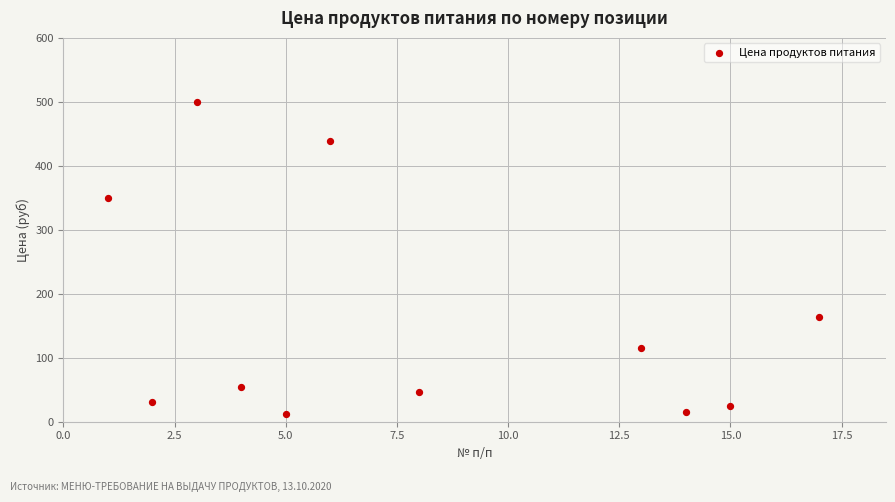

What is the average X value?

8.0